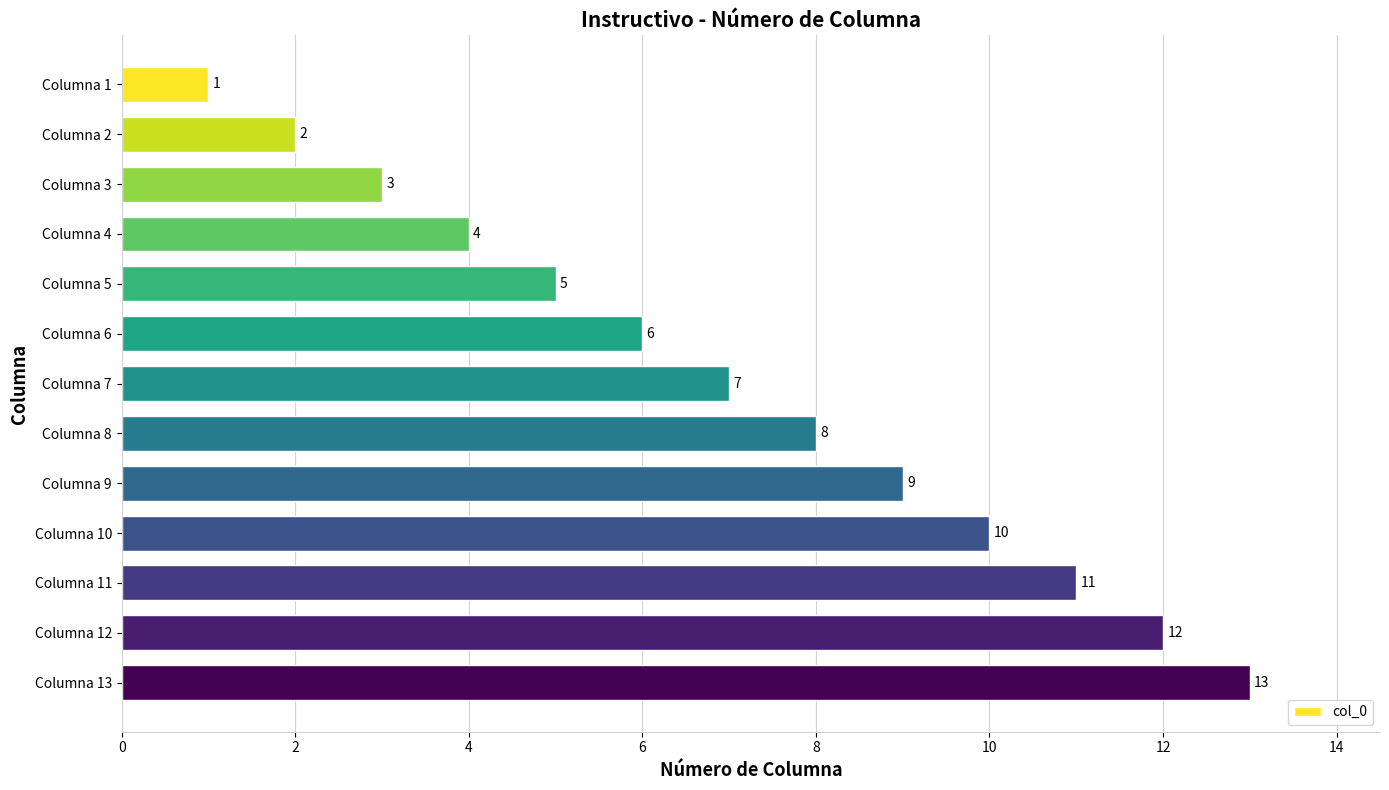

At which label is the value closest to 7?

Columna 7